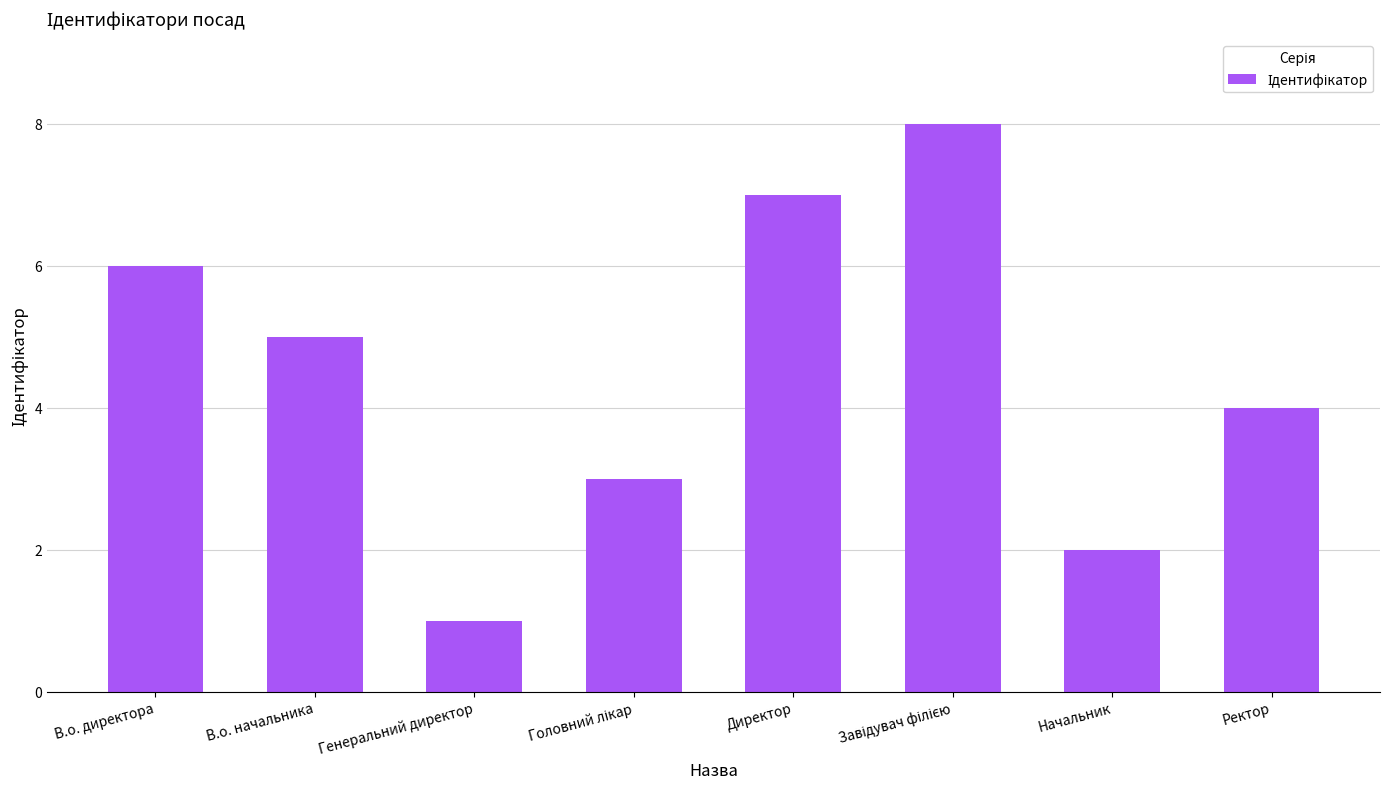

Reading left to right, transcribe all the data shown in this chart.

6	5	1	3	7	8	2	4